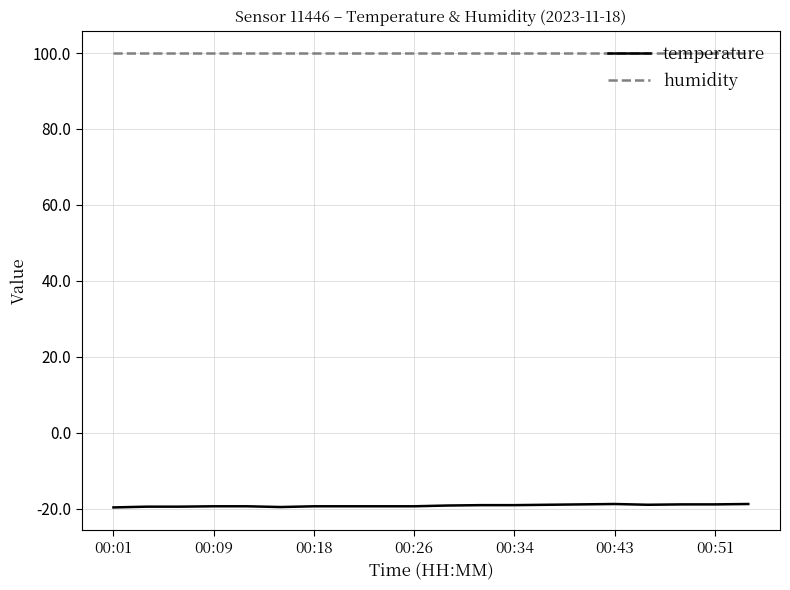

List the series in order of their peak value, highest first.

humidity, temperature